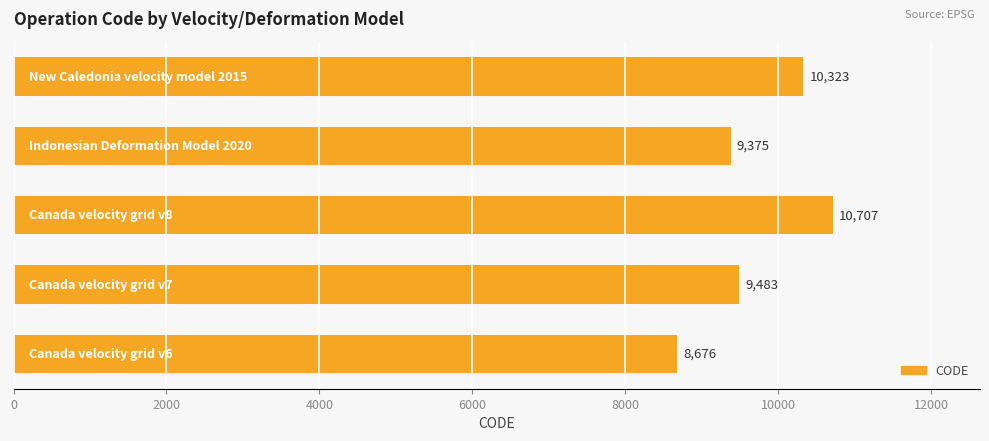

What is the greatest value displayed?

10707